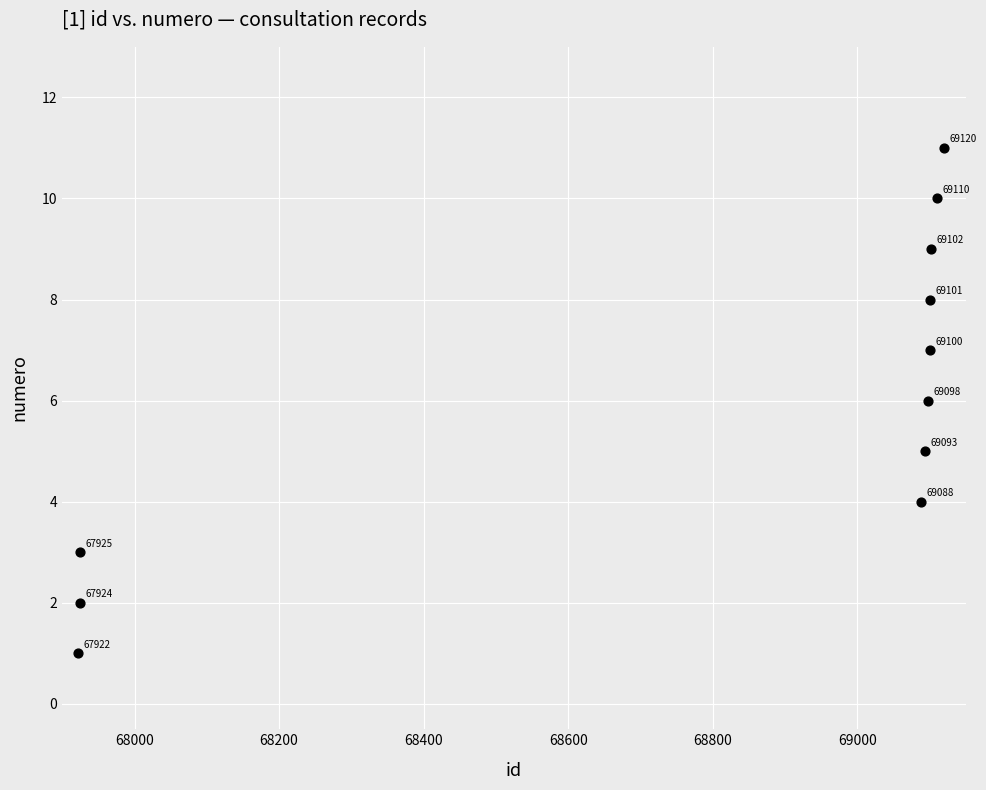

What is the range of Y values (max minus min)?

10